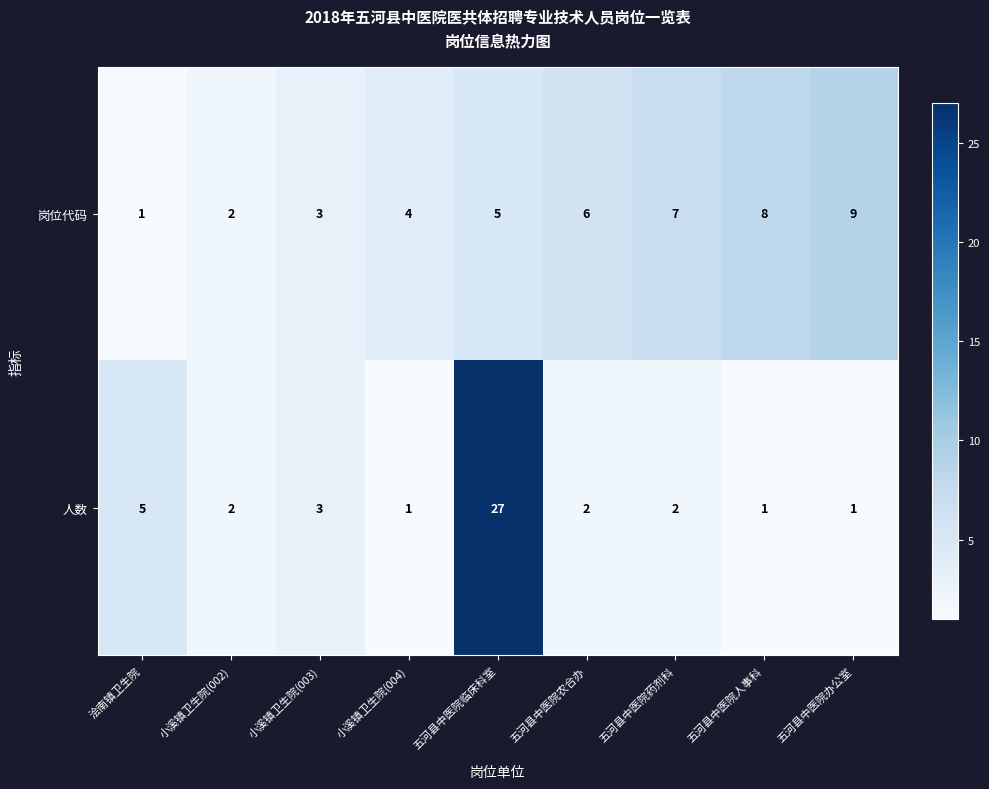

The 人数 series shows 0 at 五河县中医院办公室. True or false?

False